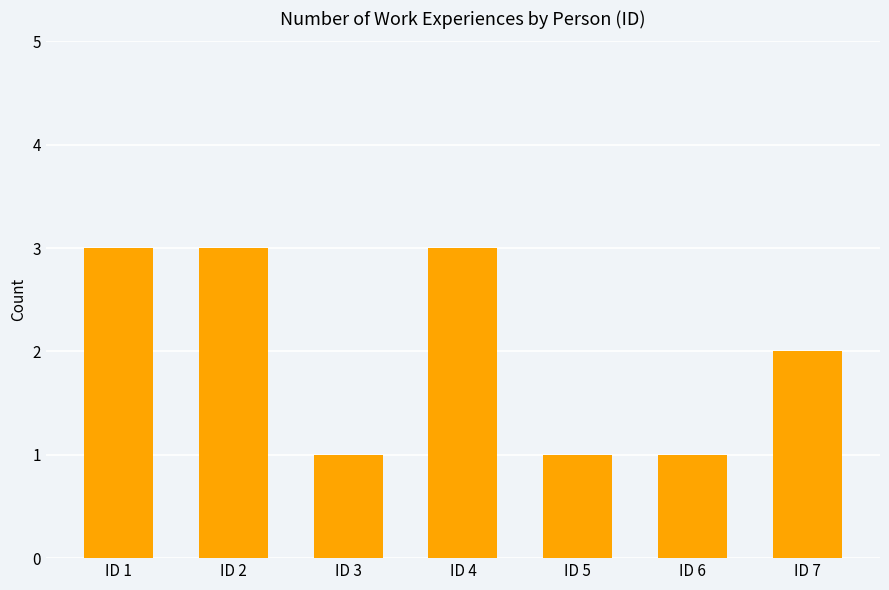

Is it true that the value at ID 1 is 3?

True